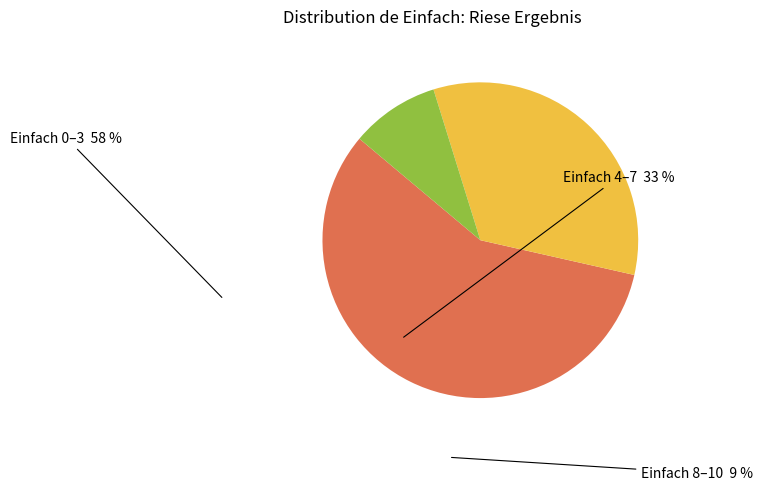

Which slice is the largest?

Einfach 0–3